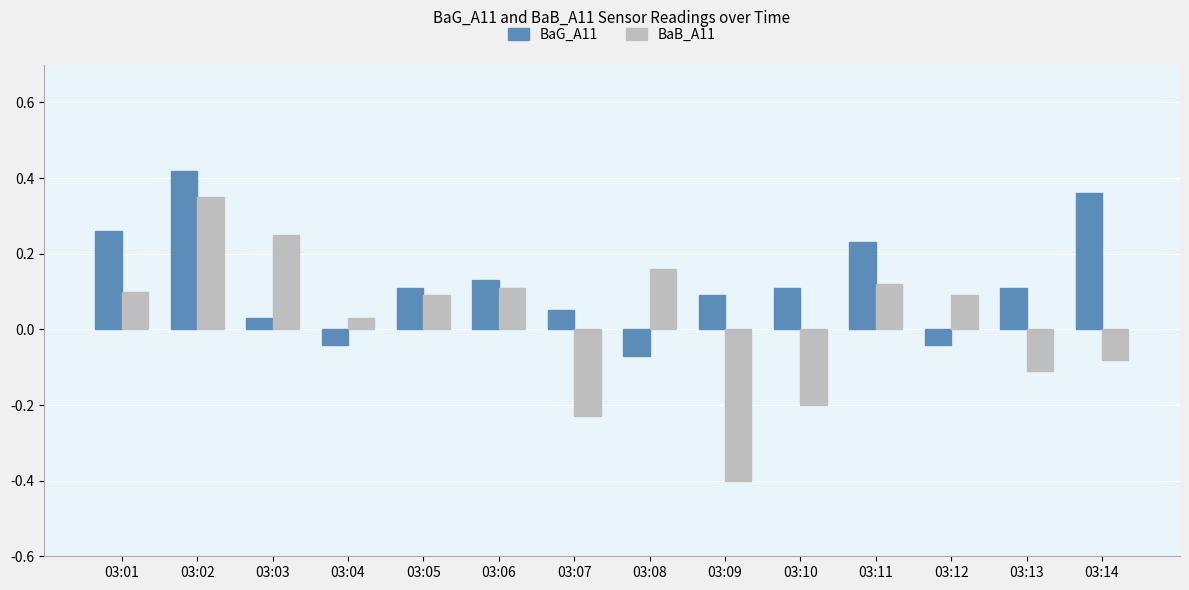

What is the sum of all BaG_A11 values?

1.8